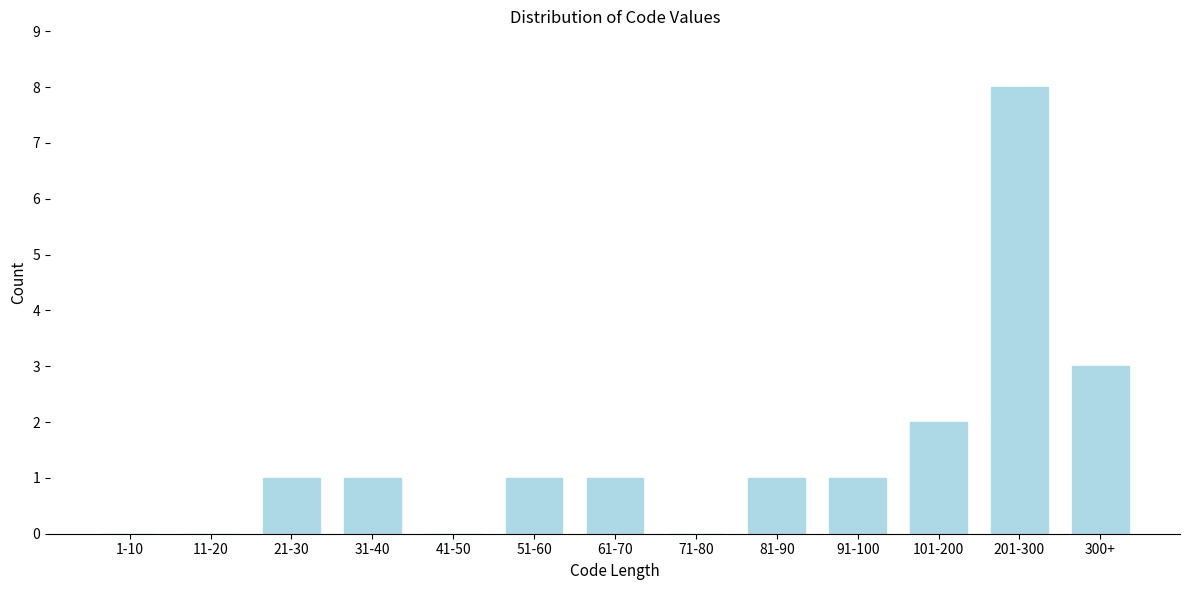

Reading left to right, list all the values displayed in this chart.

1-10=0	11-20=0	21-30=1	31-40=1	41-50=0	51-60=1	61-70=1	71-80=0	81-90=1	91-100=1	101-200=2	201-300=8	300+=3